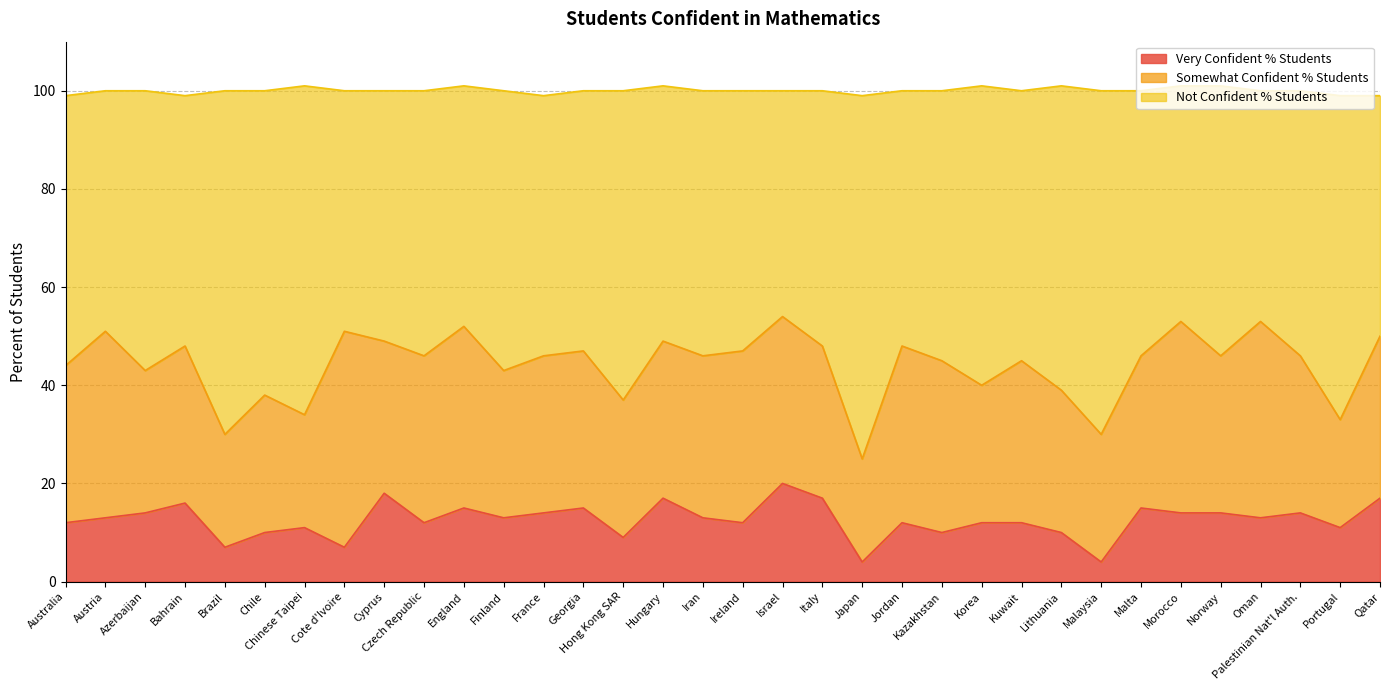

Is it true that Very Confident % Students equals 12 at Australia?

True